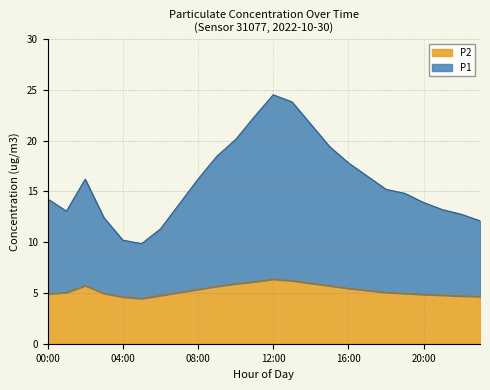

How many lines are shown in the chart?

2